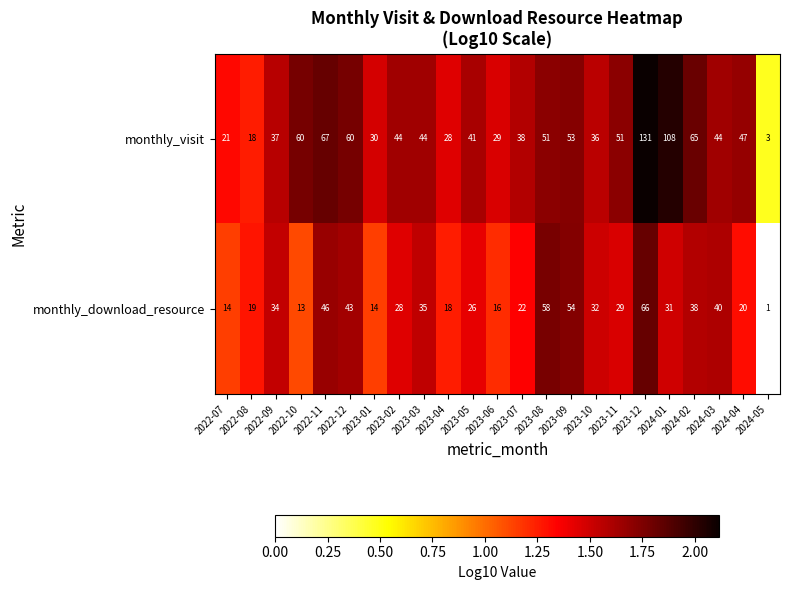

At 2023-06, list the series in order from smallest to largest.

monthly_download_resource, monthly_visit